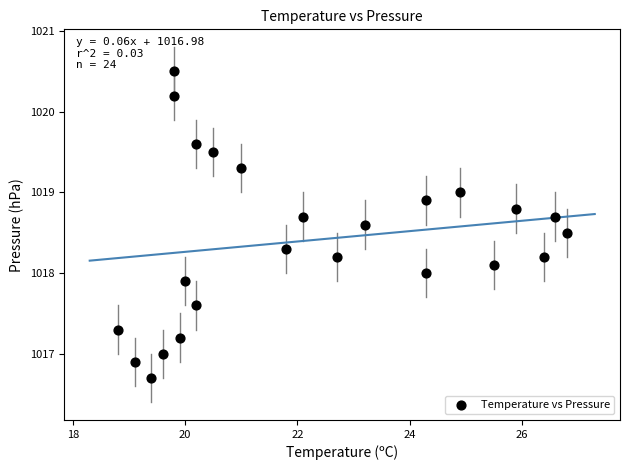

What is the range of Y values (max minus min)?

3.8